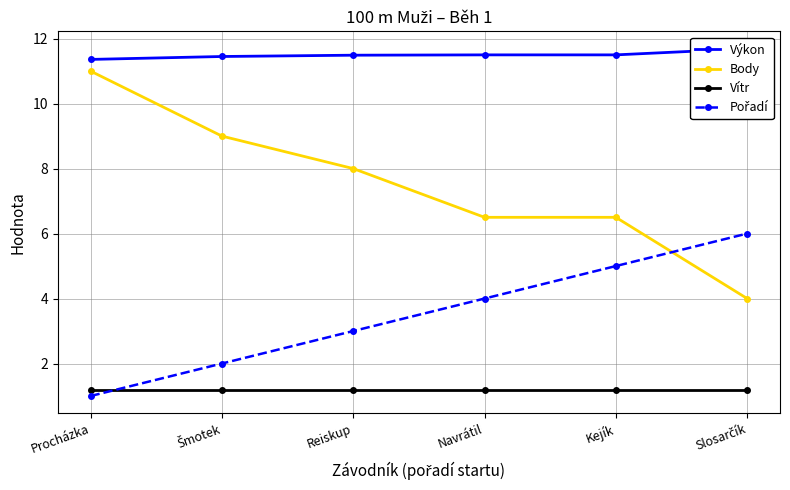

The Výkon series shows 11.4 at Procházka. True or false?

True